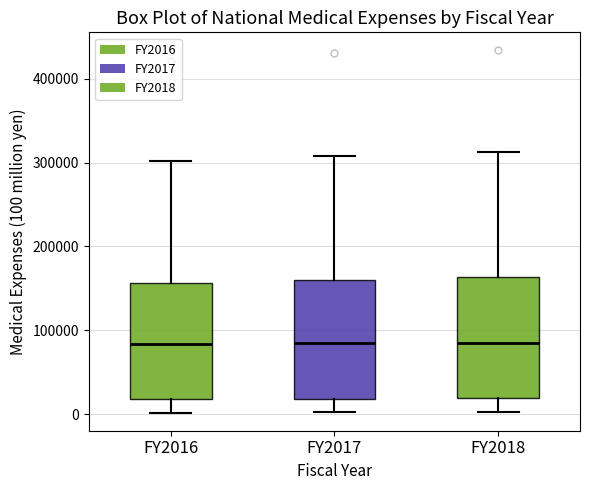

Where does the lower whisker of the box for FY2017 end on the y-axis? The values are not printed on the chart, so give them approximately, as read against the axis.

0